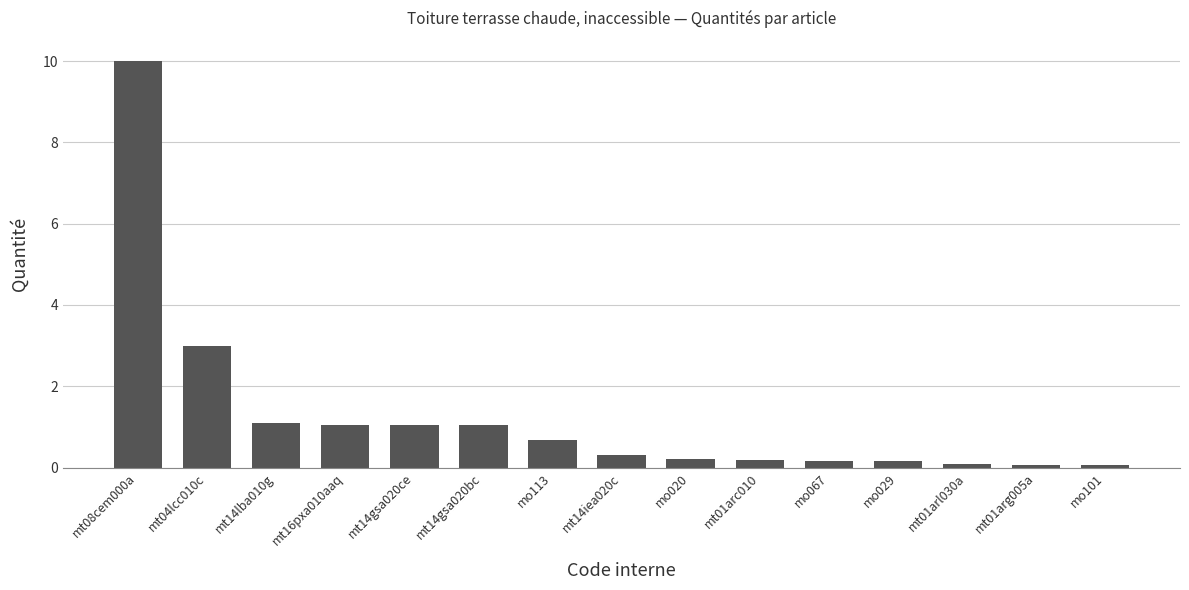

At which label is the value closest to 5?

mt04lcc010c